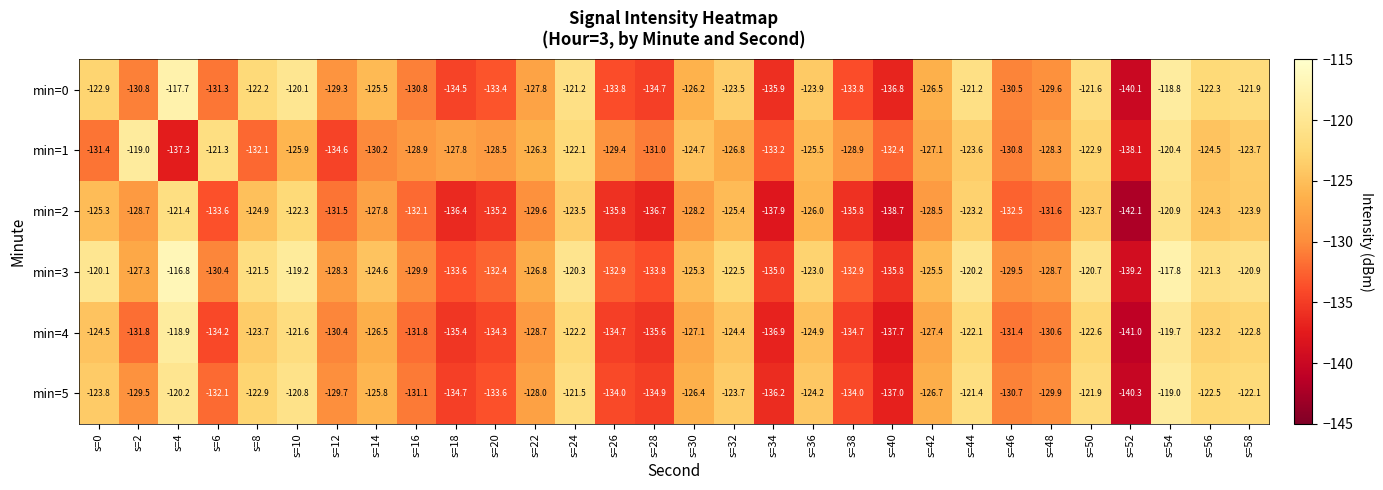

What is the average value of the min=2 series?

-129.6